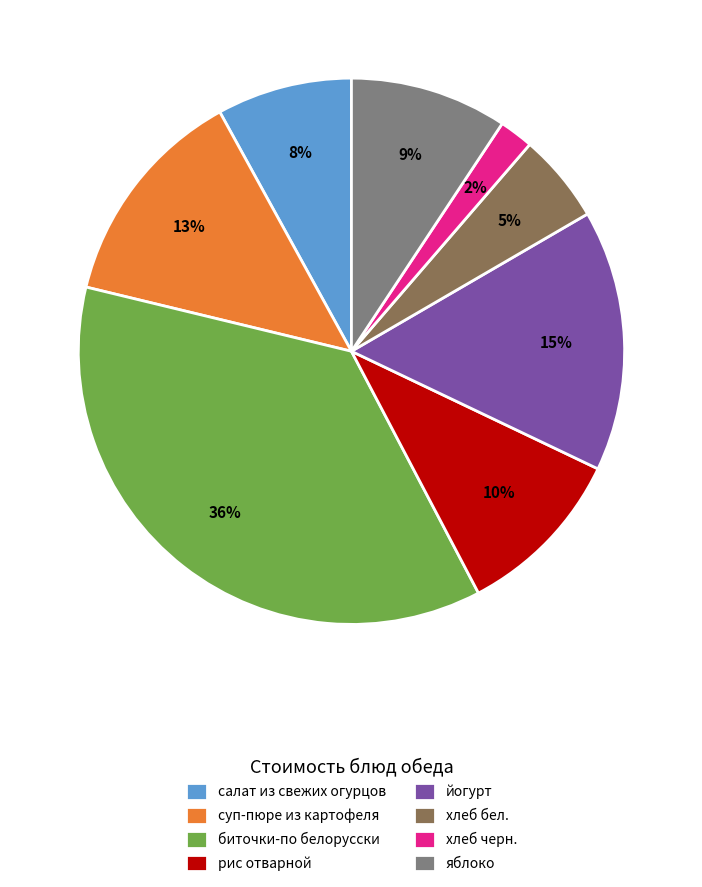

Is хлеб бел. the majority of the pie?

No